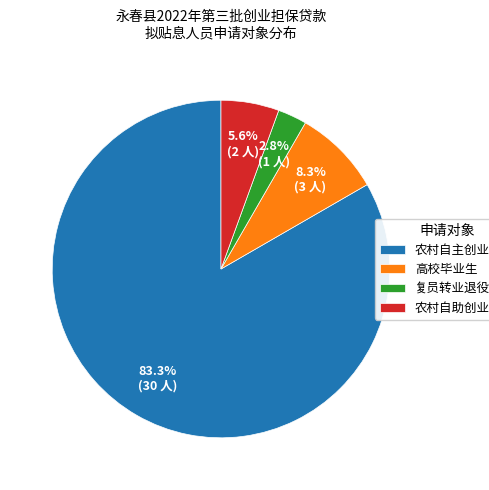

Which slice is the smallest?

复员转业退役军人